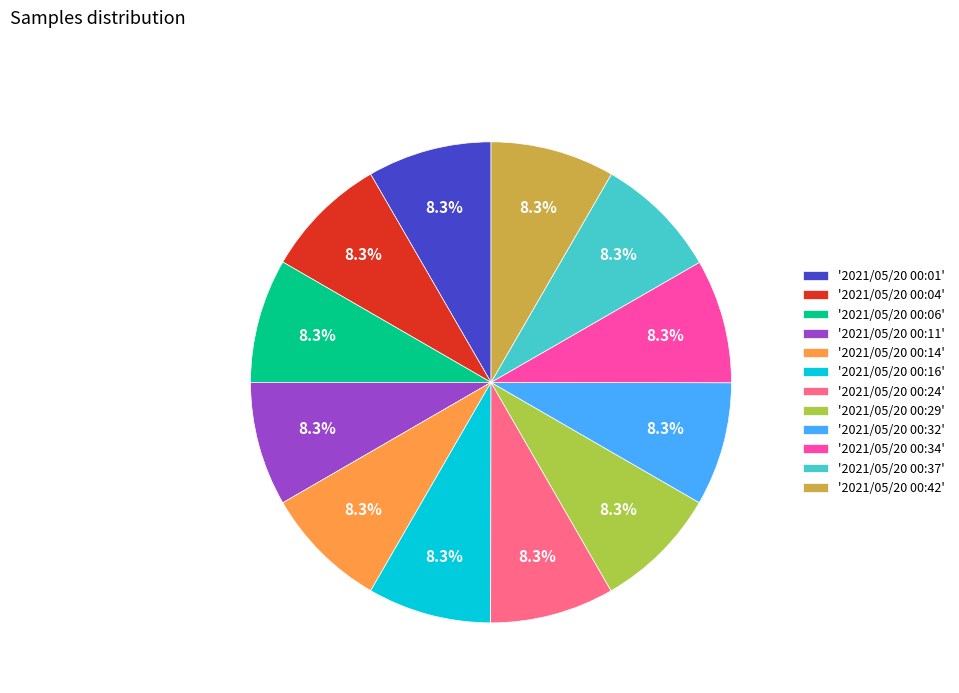

Count the number of slices in the pie.

12